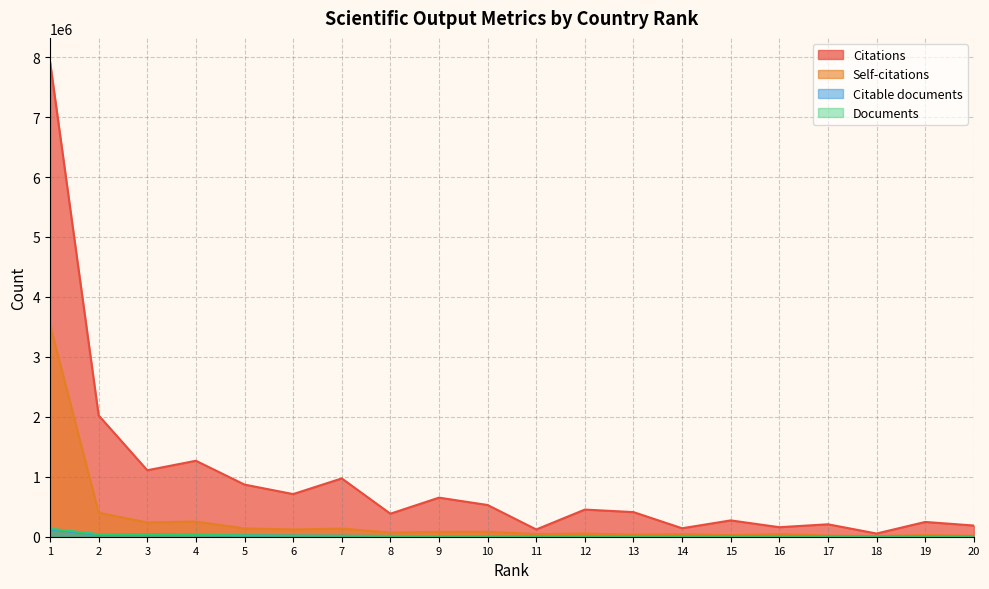

What are all the series names shown in the legend?

Citations, Self-citations, Citable documents, Documents